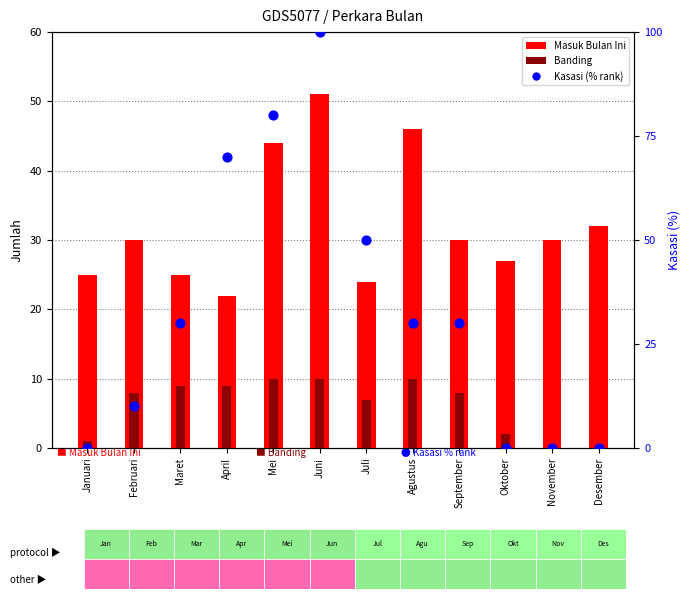

Is the value of Banding at Maret greater than the value of Masuk Bulan Ini at Oktober?

No